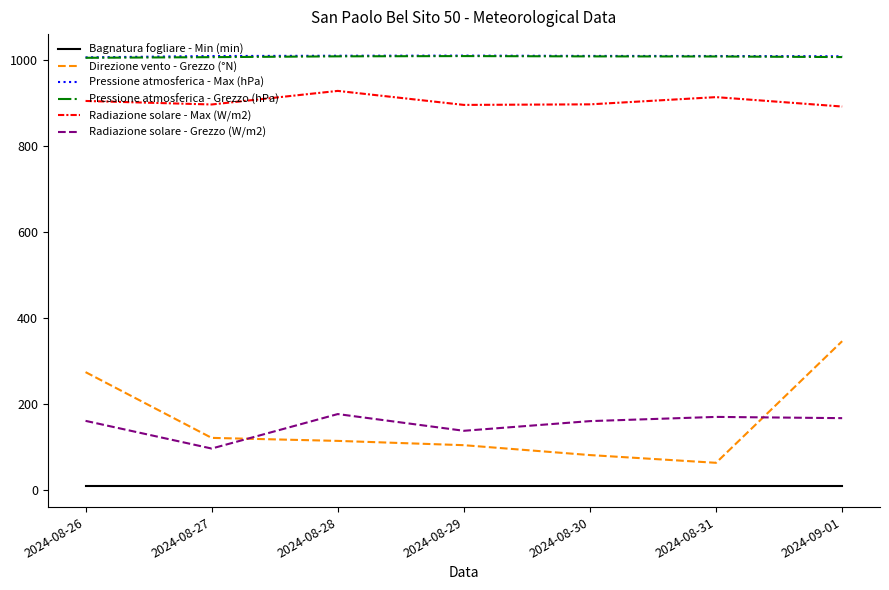

What is the highest value of the Pressione atmosferica - Max (hPa) series?

1010.4